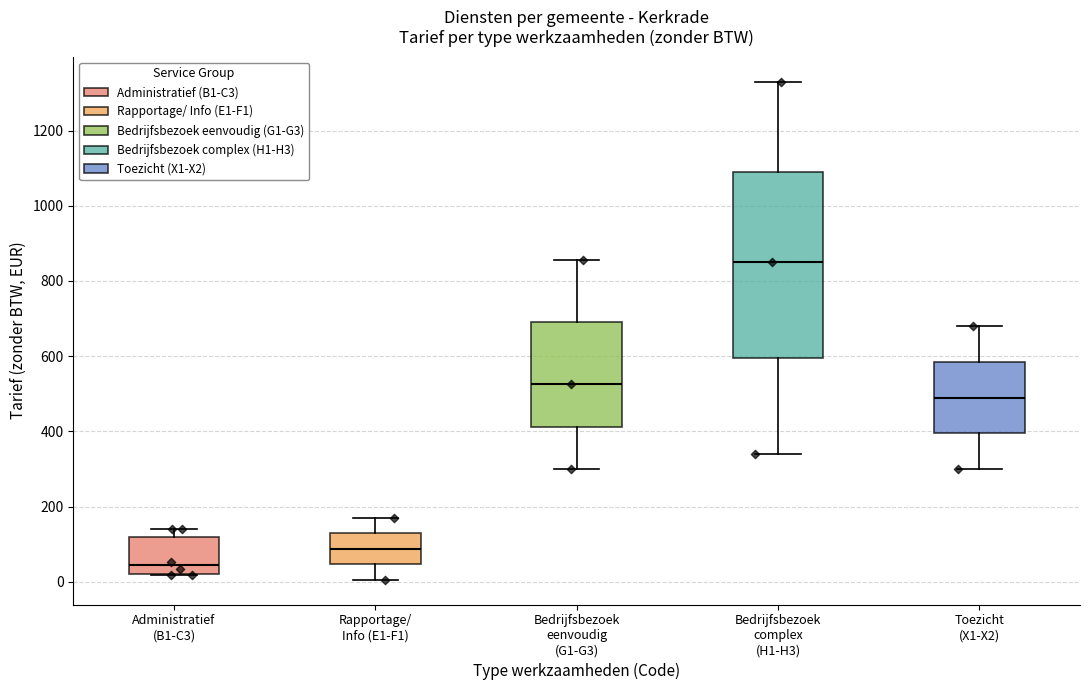

Reading left to right, transcribe this box plot: for each box, give where its median line is, the range the box spans, and where its two whiskers end, as read against the y-axis. The values are not printed on the chart, so give them approximately, as read against the axis.

Administratief (B1-C3): median 40, box 20 to 120, whiskers 20 to 140
Rapportage/ Info (E1-F1): median 80, box 40 to 120, whiskers 0 to 180
Bedrijfsbezoek eenvoudig (G1-G3): median 520, box 420 to 700, whiskers 300 to 860
Bedrijfsbezoek complex (H1-H3): median 860, box 600 to 1100, whiskers 340 to 1340
Toezicht (X1-X2): median 500, box 400 to 580, whiskers 300 to 680